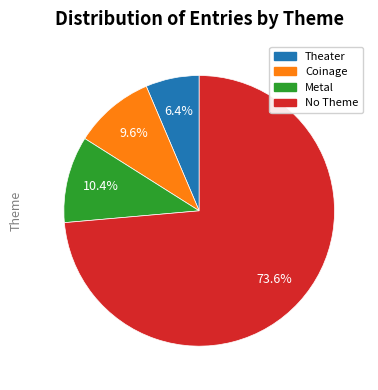

Does any single category account for the majority?

Yes